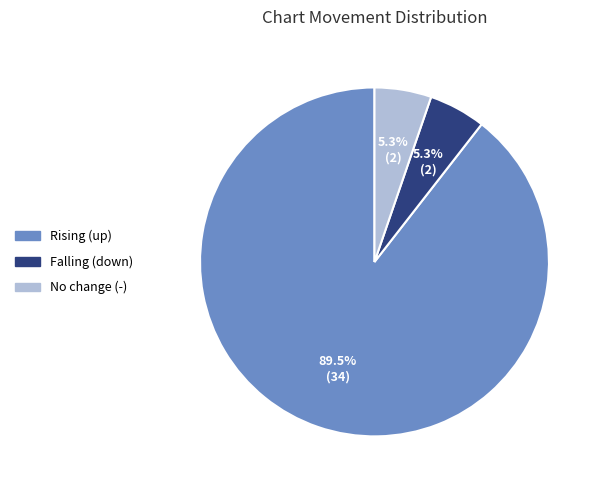

How many segments does this pie chart have?

3